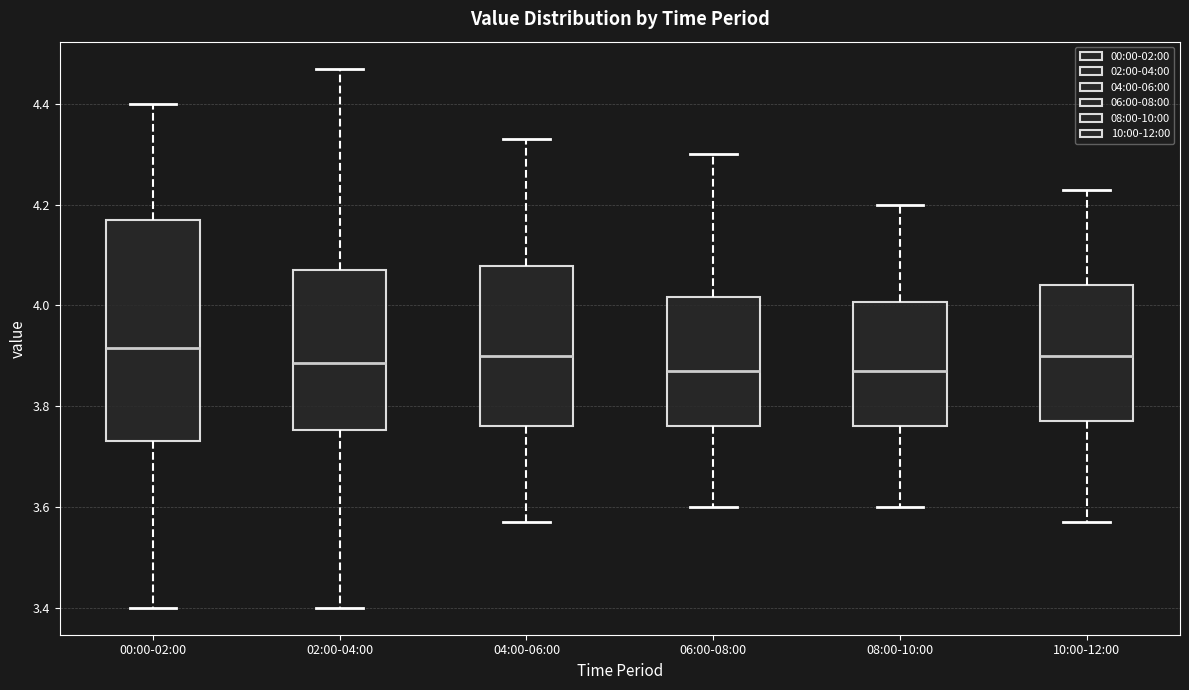

Reading left to right, read every box against the y-axis: the position of its median line, the range the box covers, and the ends of its whiskers. The values are not printed on the chart, so give them approximately, as read against the axis.

00:00-02:00: median 3.92, box 3.74 to 4.18, whiskers 3.40 to 4.40
02:00-04:00: median 3.88, box 3.76 to 4.08, whiskers 3.40 to 4.48
04:00-06:00: median 3.90, box 3.76 to 4.08, whiskers 3.58 to 4.34
06:00-08:00: median 3.88, box 3.76 to 4.02, whiskers 3.60 to 4.30
08:00-10:00: median 3.88, box 3.76 to 4.00, whiskers 3.60 to 4.20
10:00-12:00: median 3.90, box 3.78 to 4.04, whiskers 3.58 to 4.24